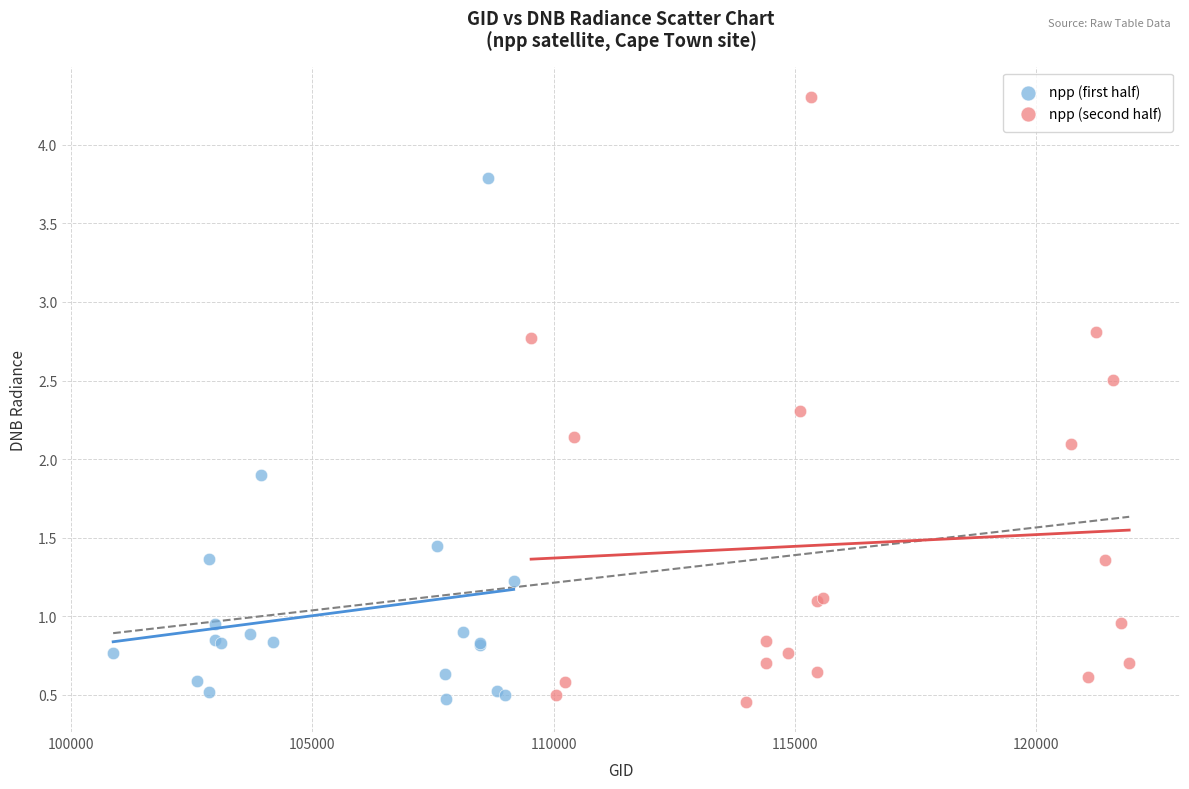

Which series has the widest spread of Y values?

npp (second half)